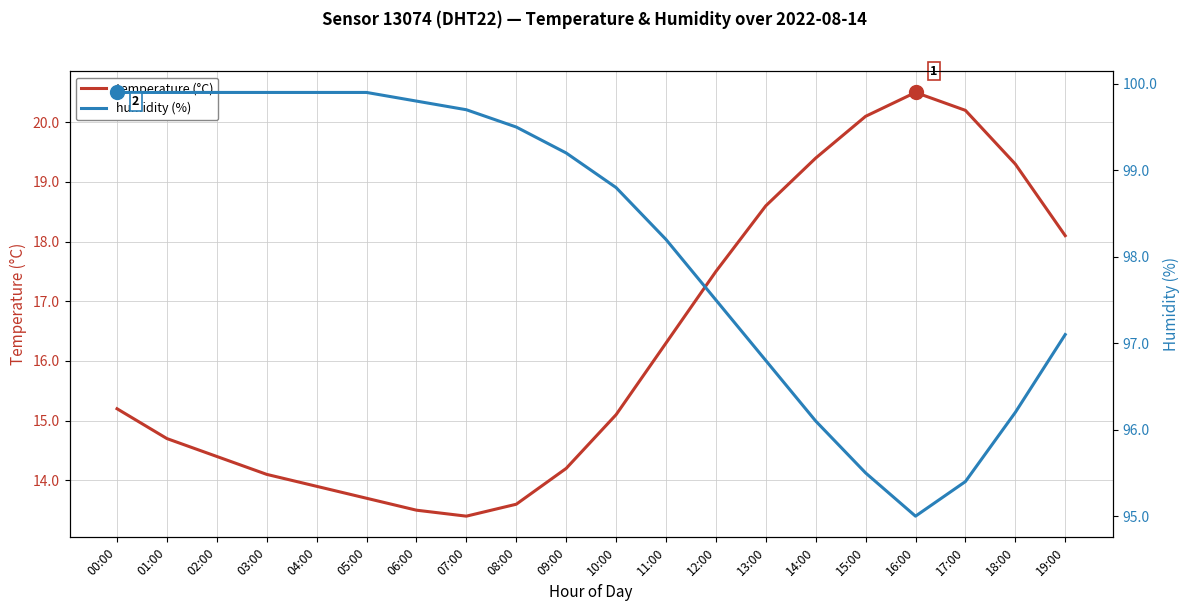

True or false: temperature (°C) and humidity (%) intersect in this chart.

False